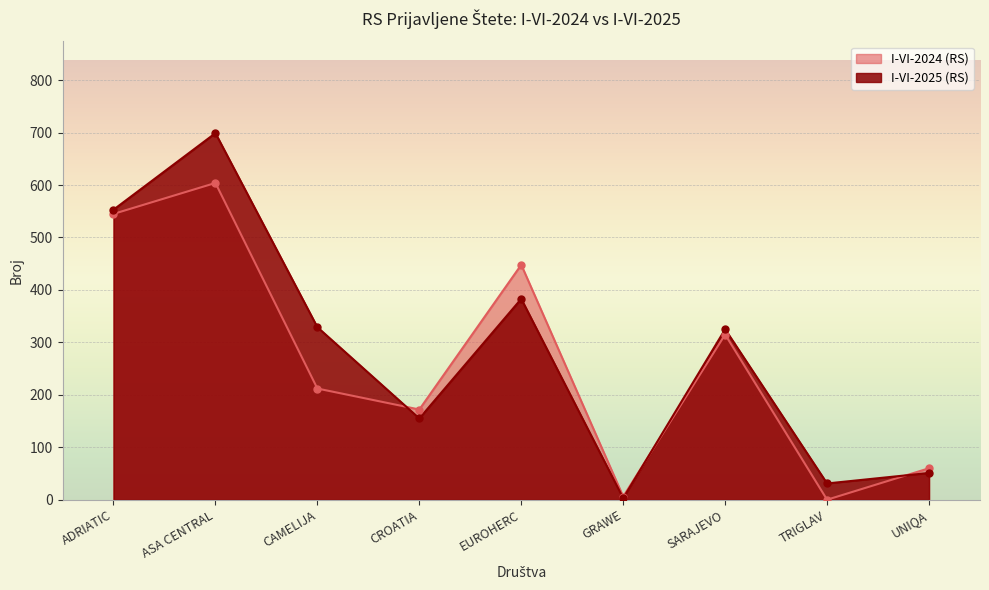

What is the difference between the maximum and minimum values in the I-VI-2024 (RS) series?

604